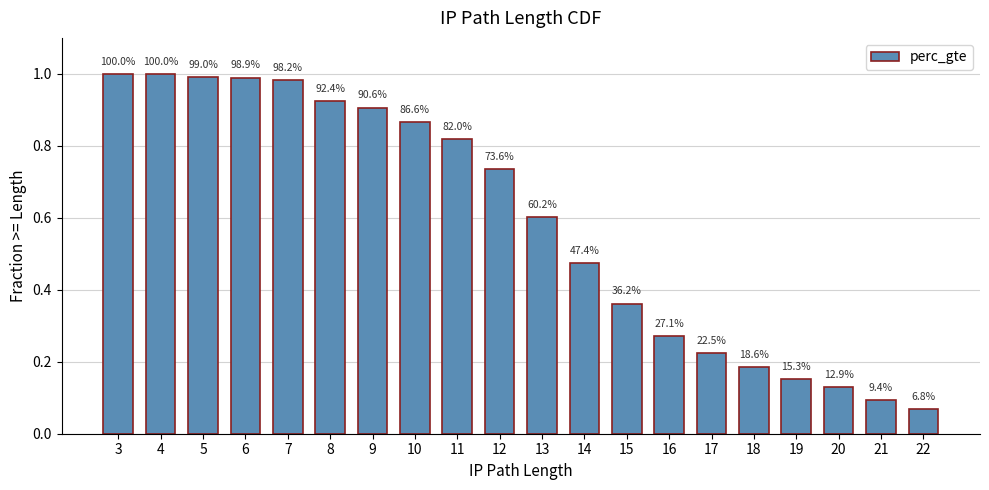

Are the bars horizontal?

No